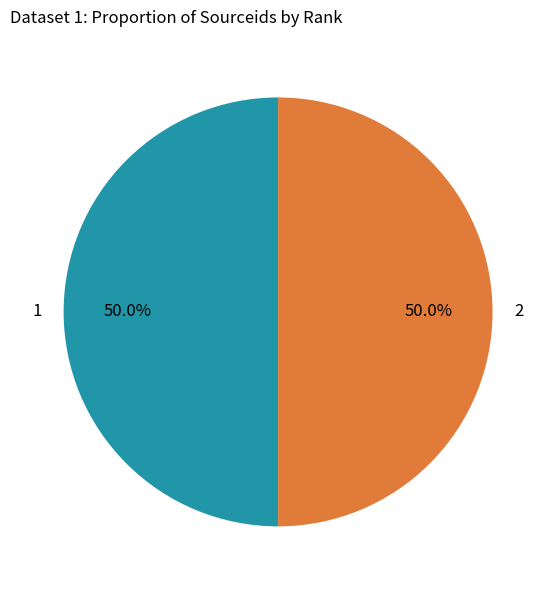

What percentage is the 1 slice, to the nearest percent?

50%